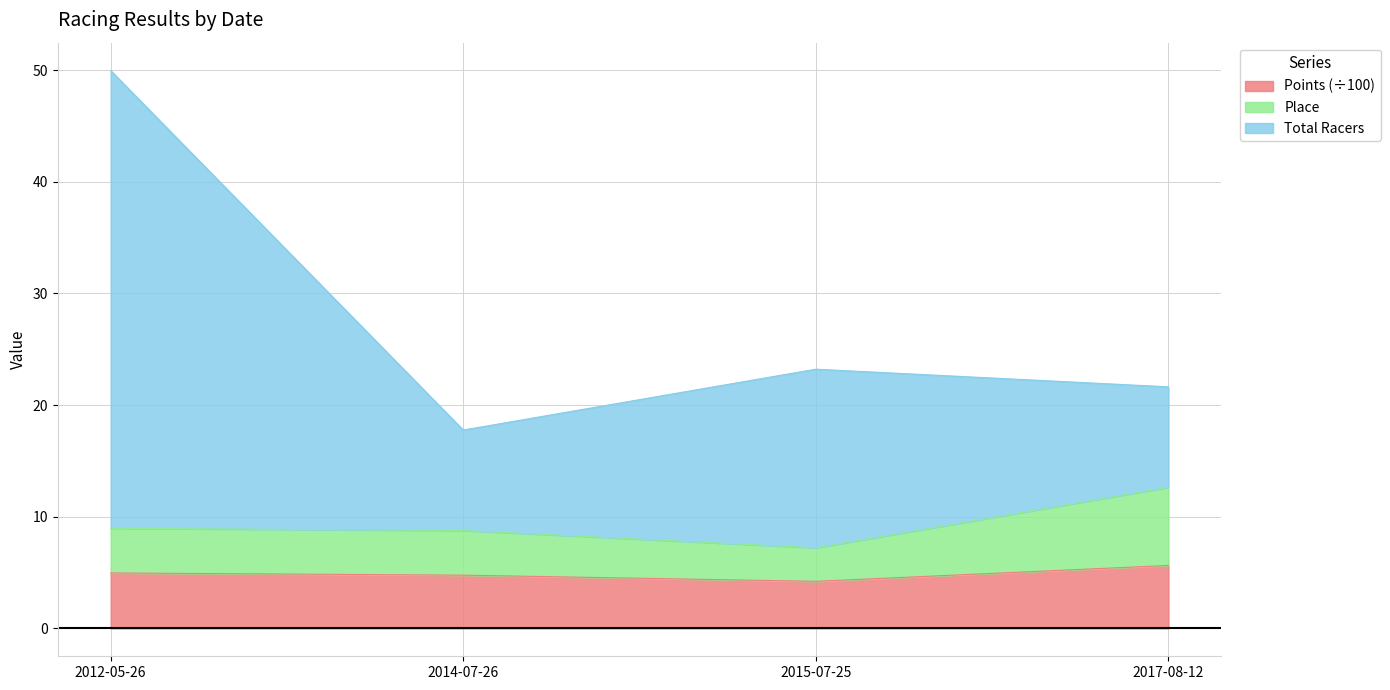

What is the highest value of the Points (÷100) series?

5.6